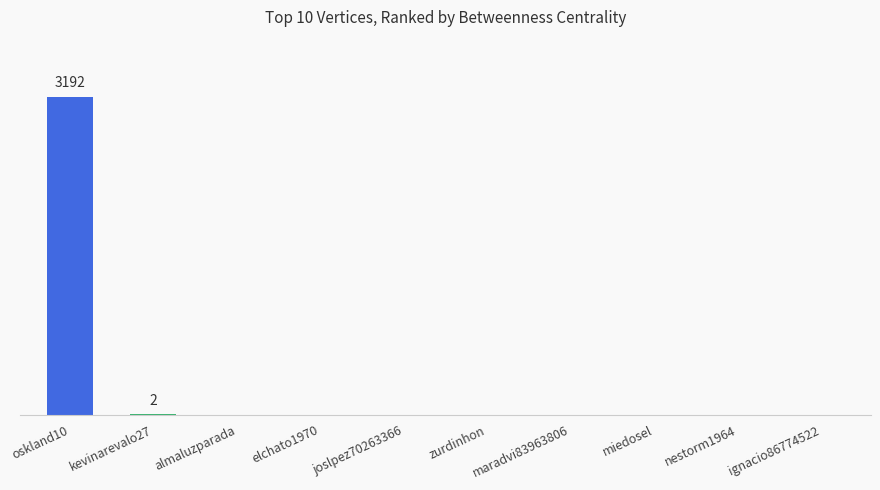

Reading left to right, extract all data points from this chart.

3192	2	0	0	0	0	0	0	0	0